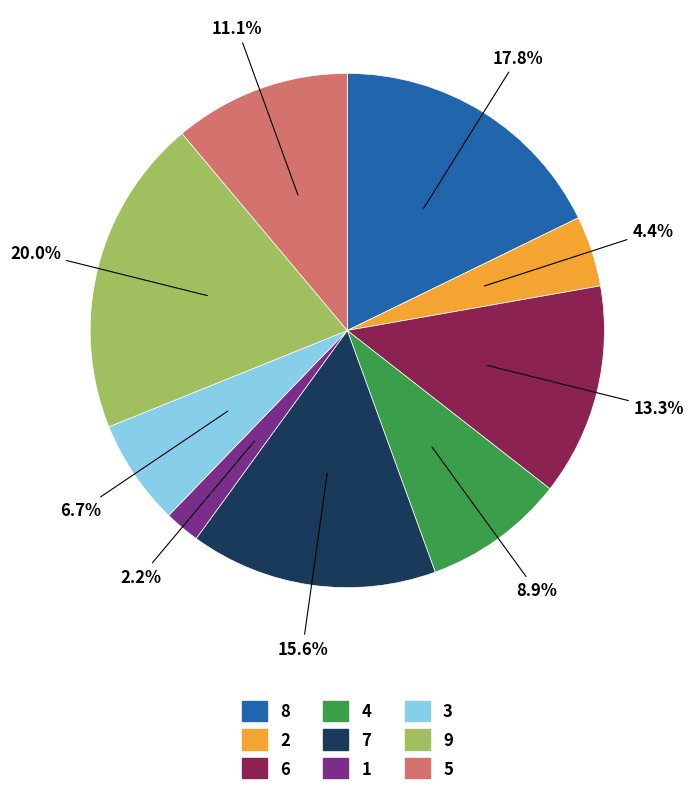

Which has a higher value, 1 or 8?

8